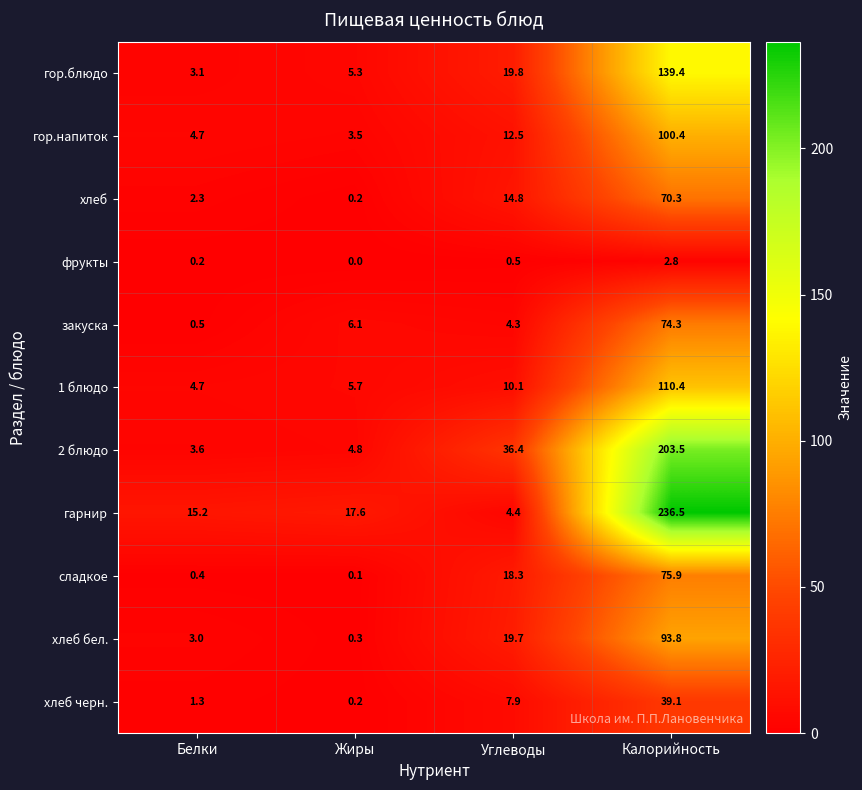

What is the spread (max minus min) of values at Белки?

15.0